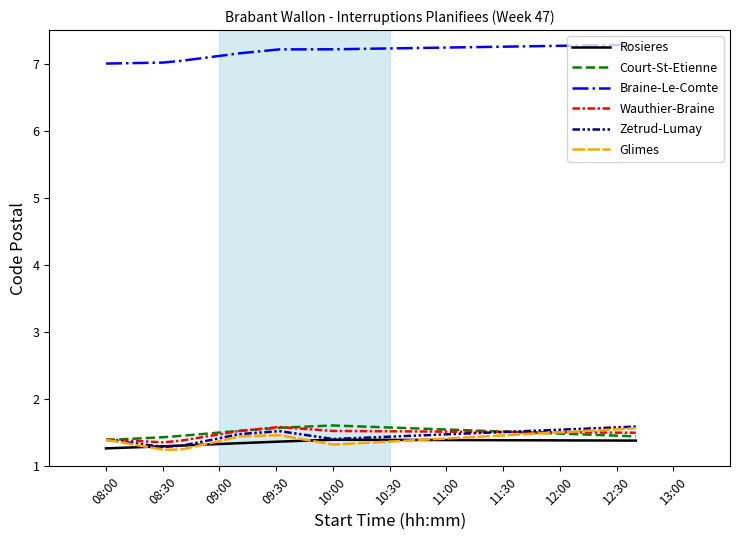

Which series has the largest total across all categories?

Braine-Le-Comte